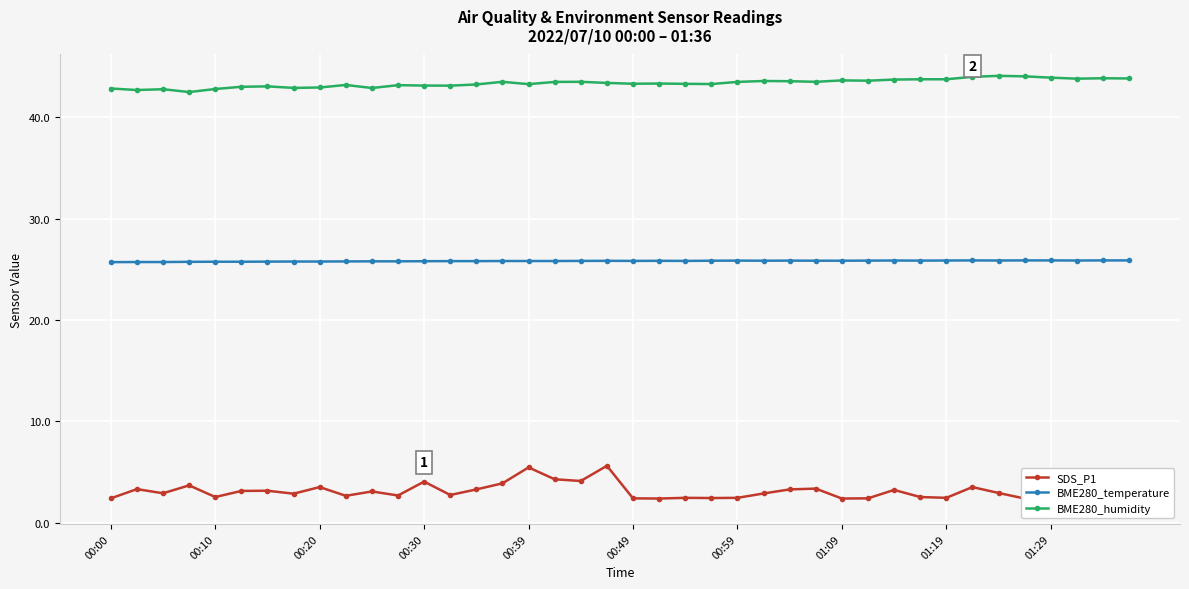

What is the maximum value shown in the chart?

44.1